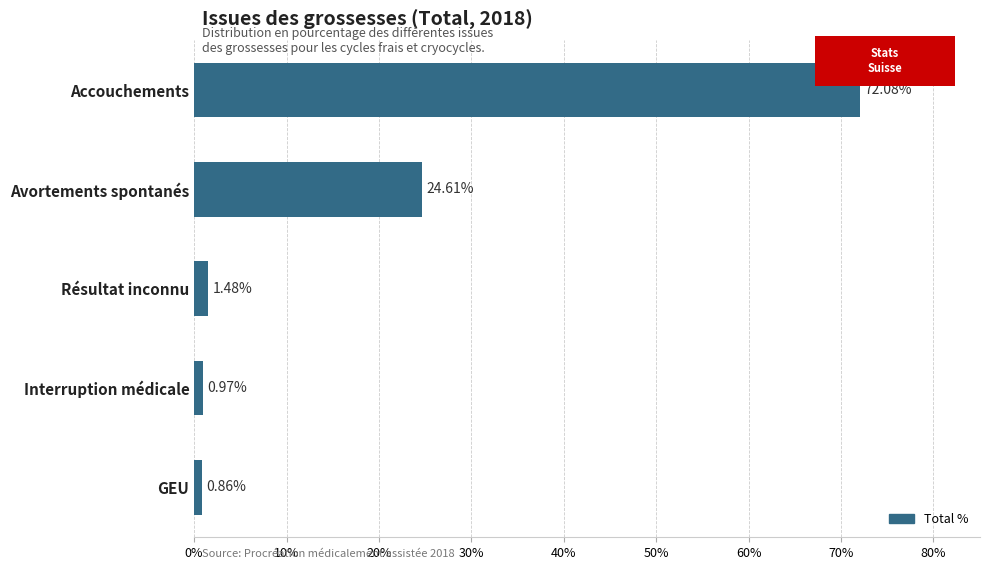

How many bars are there in total?

5